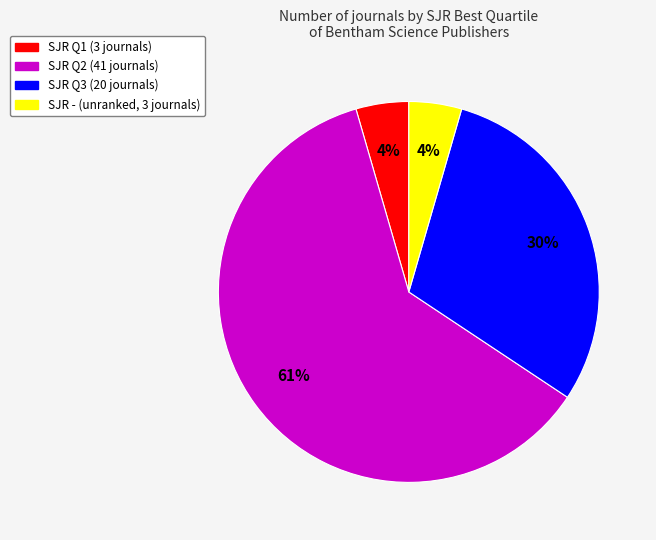

Does any single category account for the majority?

Yes